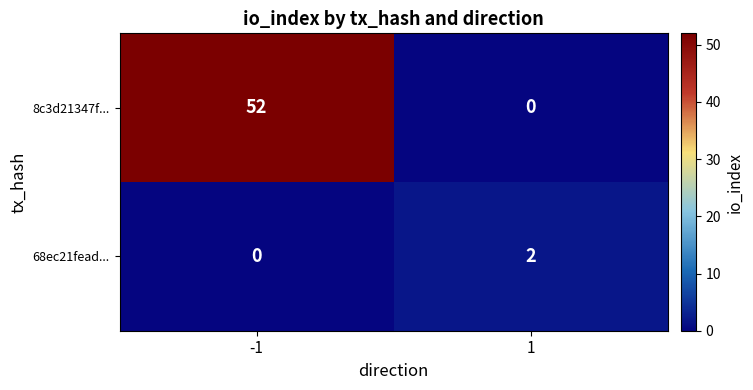

The value of 68ec21fead... at 1 is 1. True or false?

False